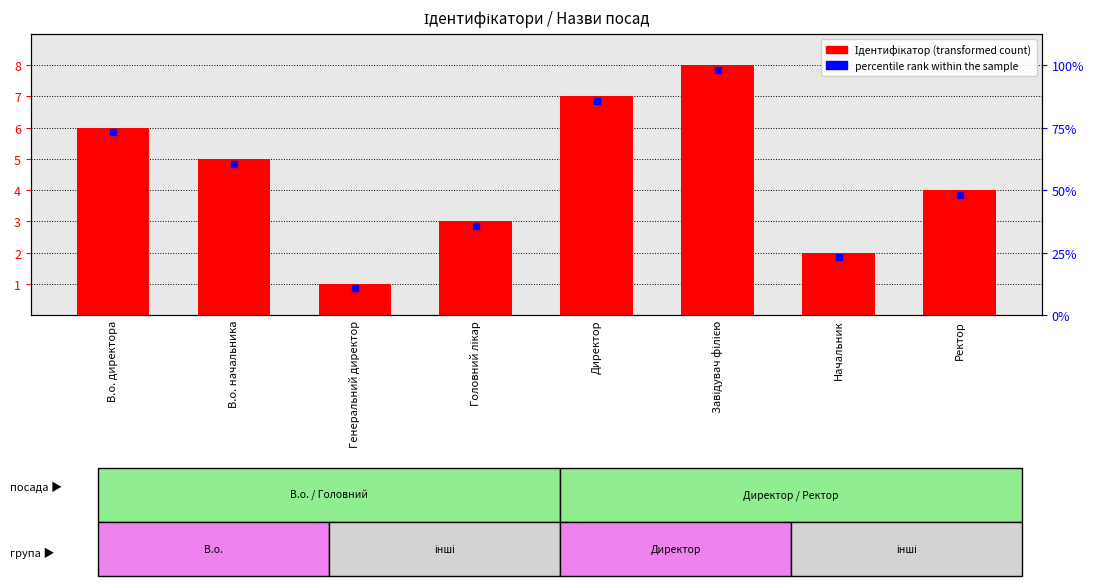

The value at Генеральний директор is 1. True or false?

True